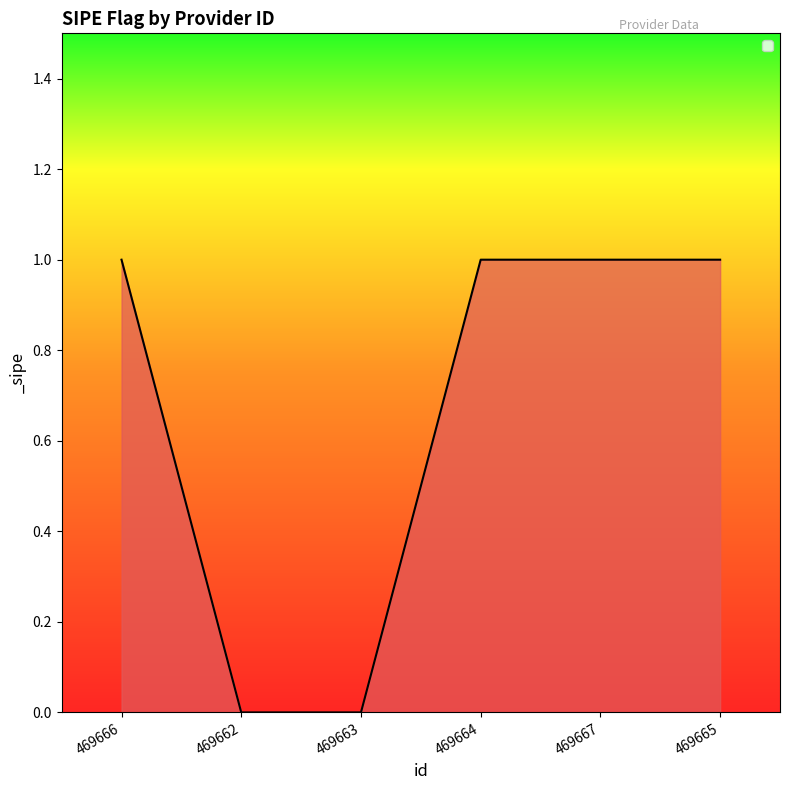

The value at 469662 is 1. True or false?

False